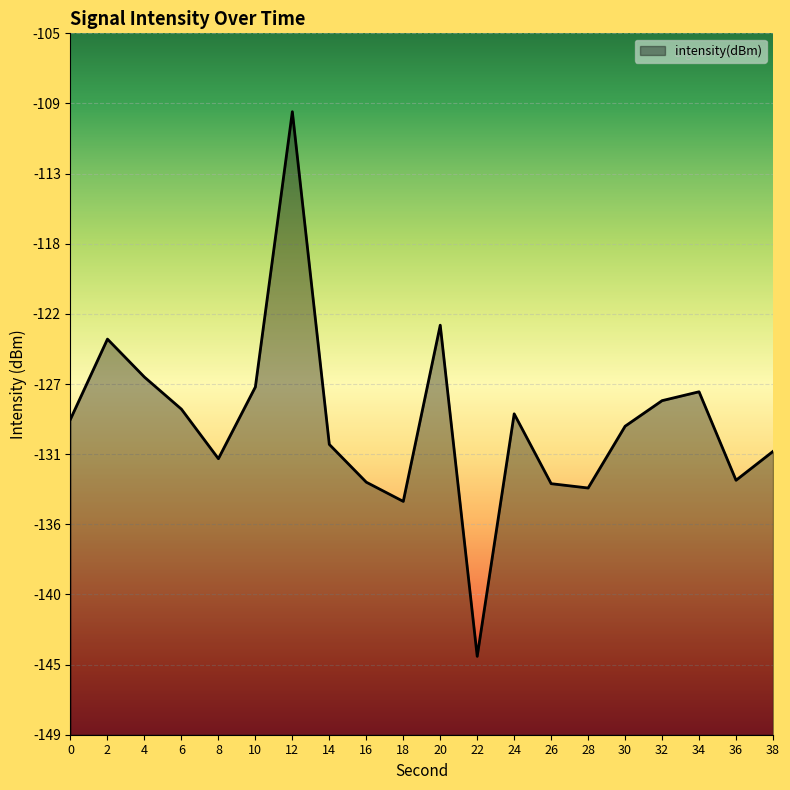

What is the value of the 6th point from the left?

-127.1